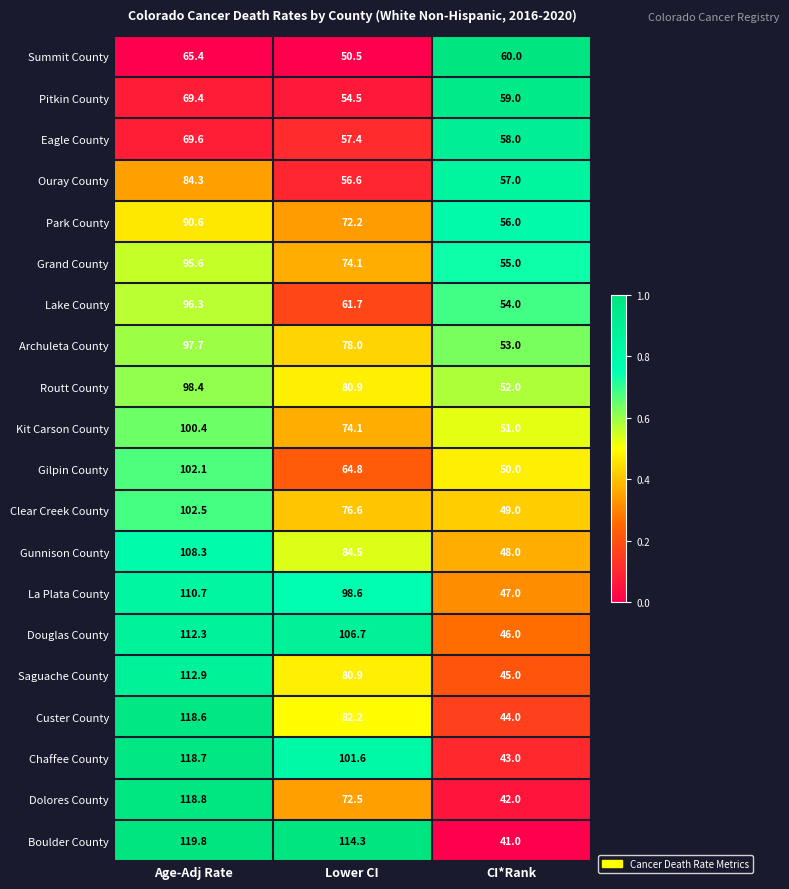

Where does the Routt County series first go above 80?

Age-Adj Rate